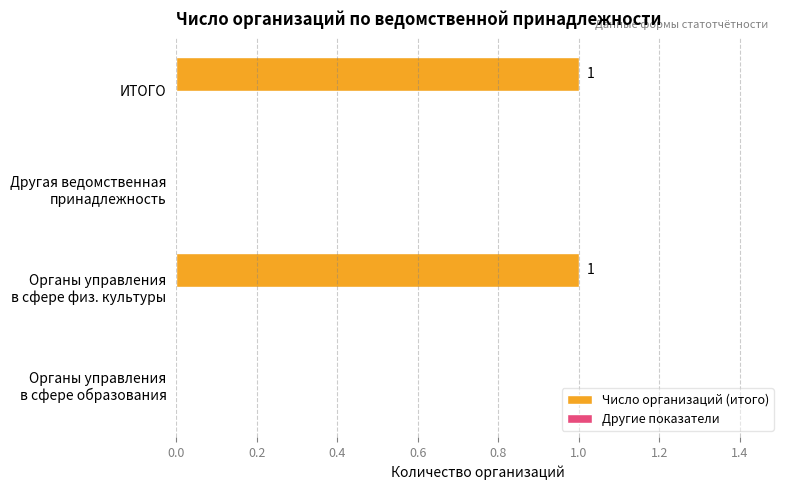

The chart shows a value of 1 at ИТОГО. True or false?

True